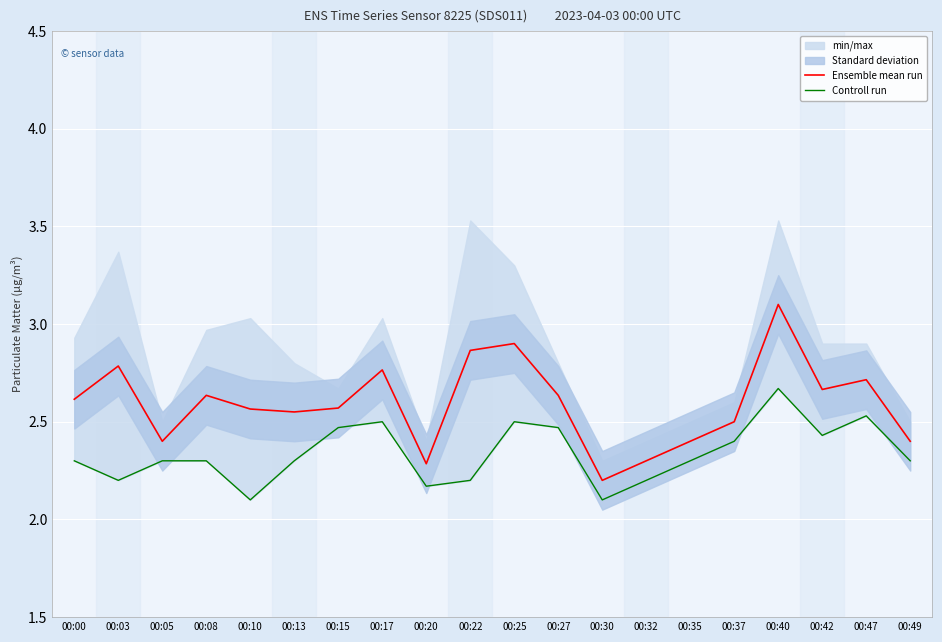

In Controll run, how many points are higher than both neighbors (excluding endpoints)?

4